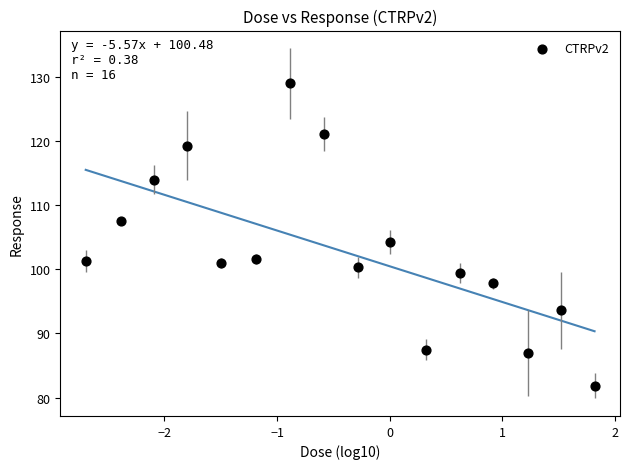

What is the range of Y values (max minus min)?

47.2